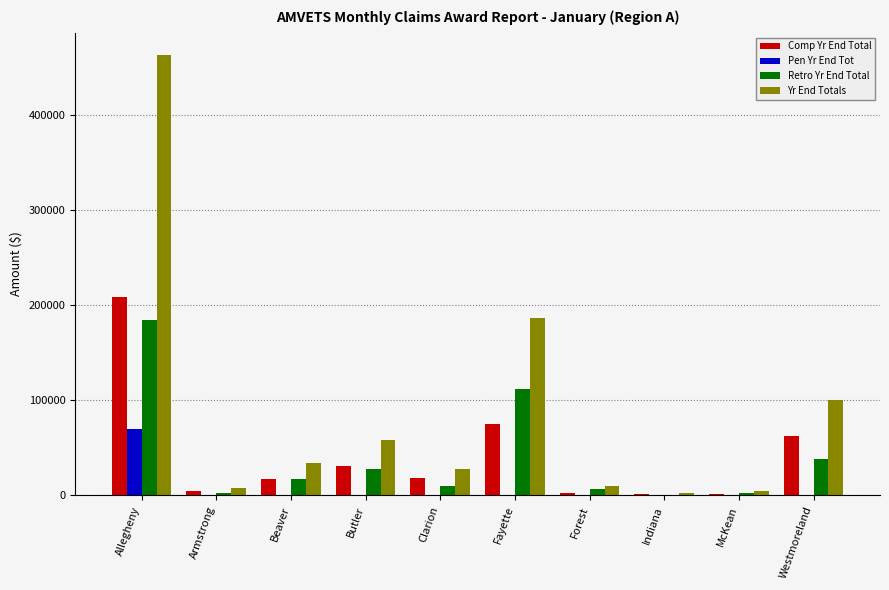

What is the average value of the Yr End Totals series?

89461.1